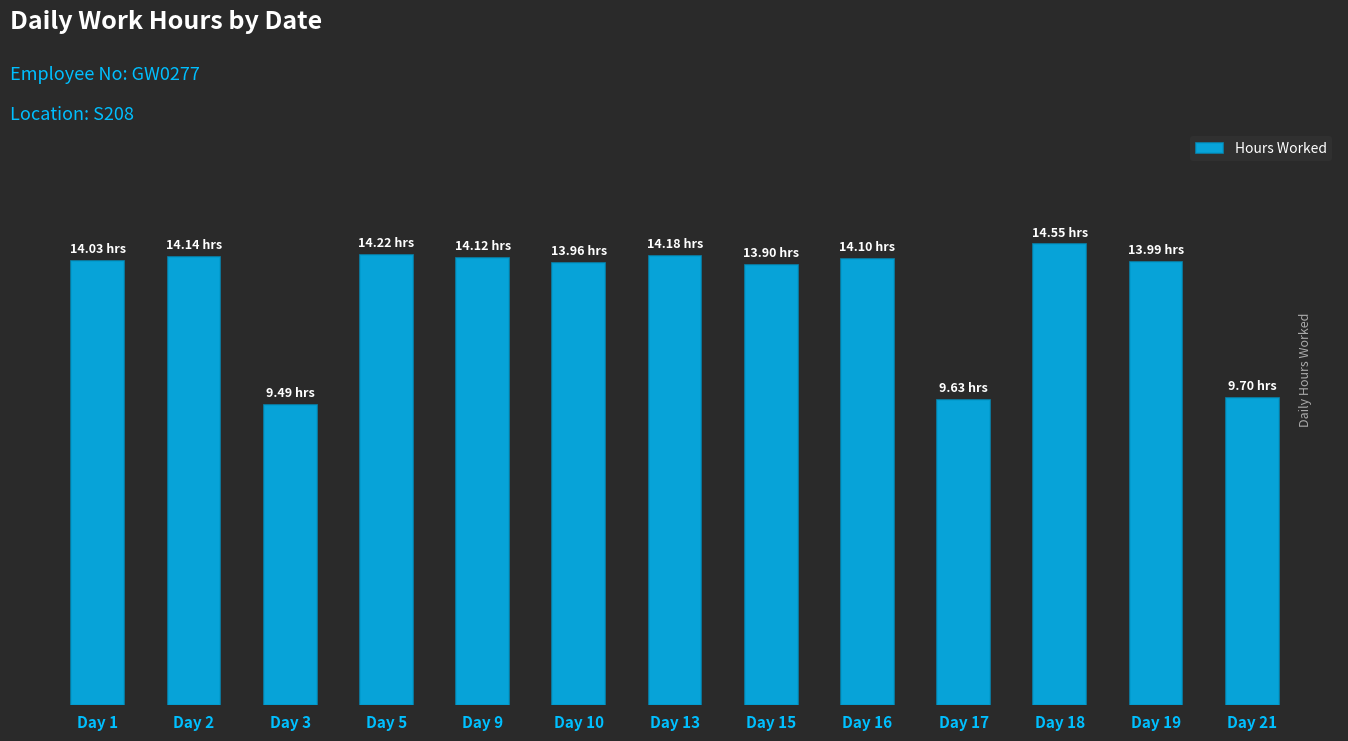

Does the chart contain any negative values?

No